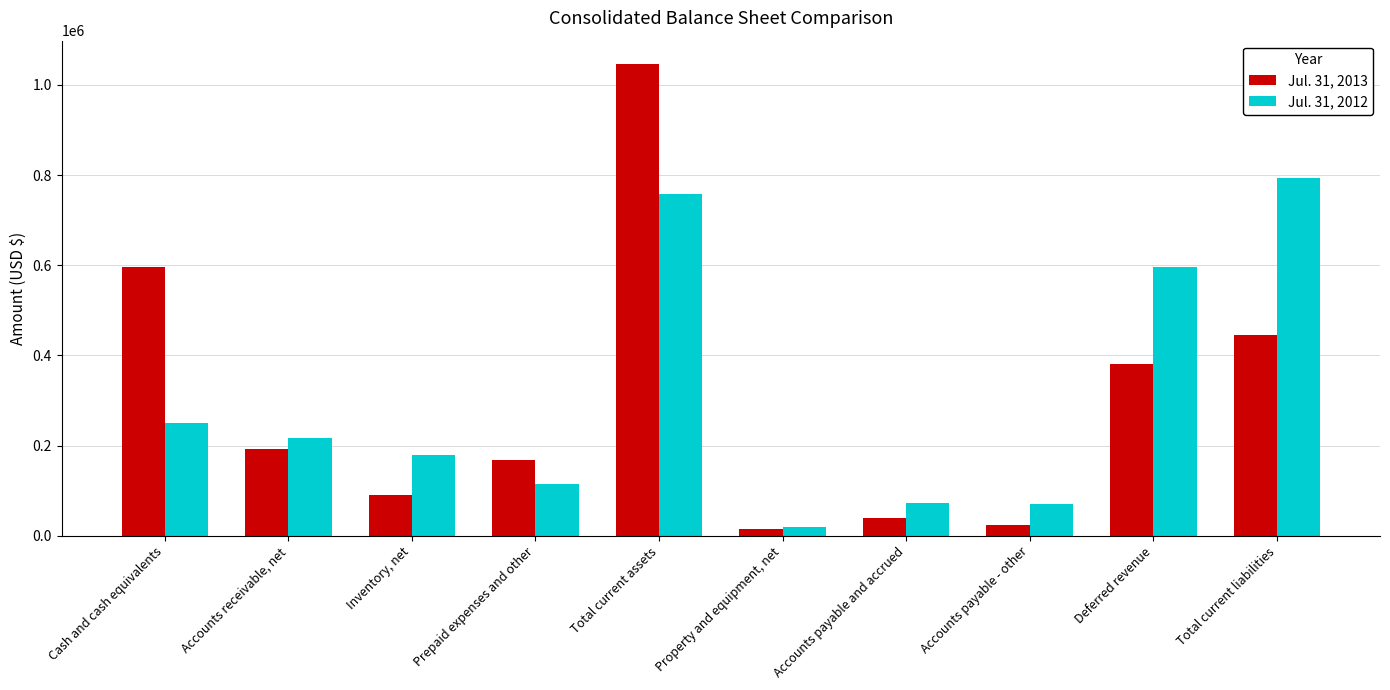

What is the sum of all Jul. 31, 2013 values?

2996205